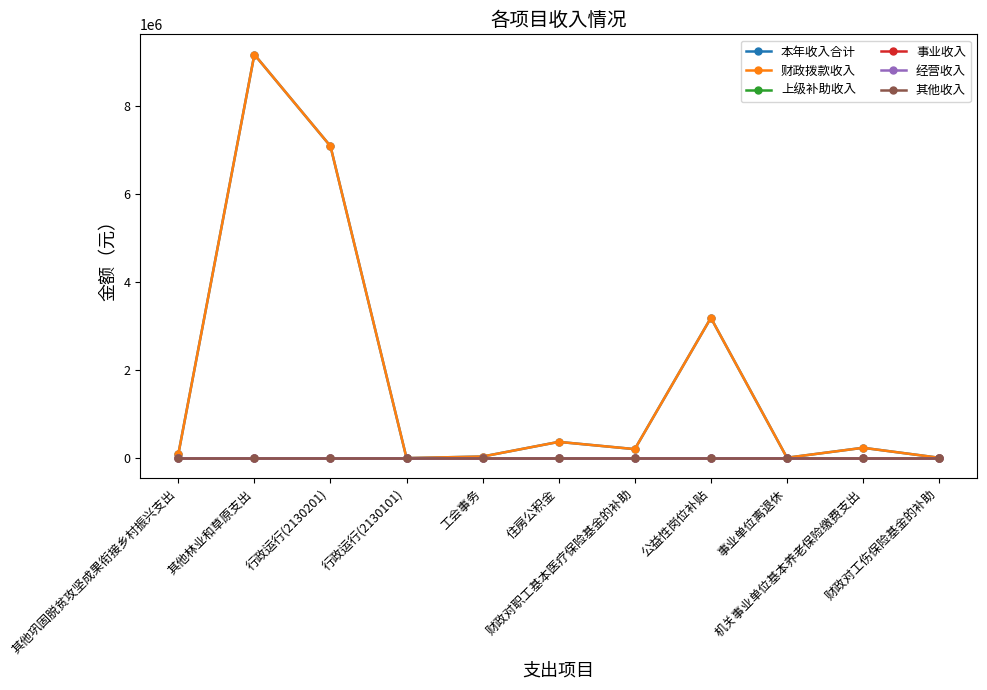

The 财政拨款收入 series shows 38811.2 at 工会事务. True or false?

True